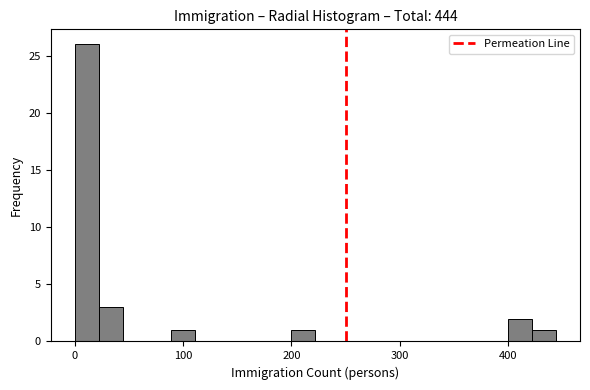

Around what value on the x-axis is the tallest bar? Give the approximate position of its centre, as read against the axis.

10